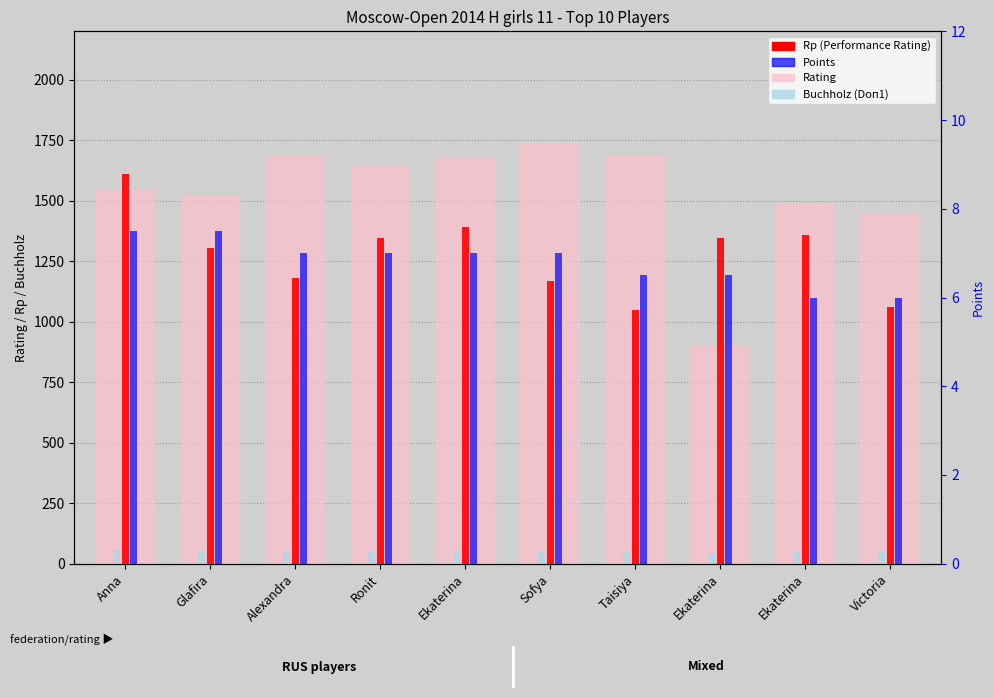

List the labels in order of Rating value, smallest first.

Ekaterina, Victoria, Ekaterina, Glafira, Anna, Ronit, Ekaterina, Alexandra, Taisiya, Sofya